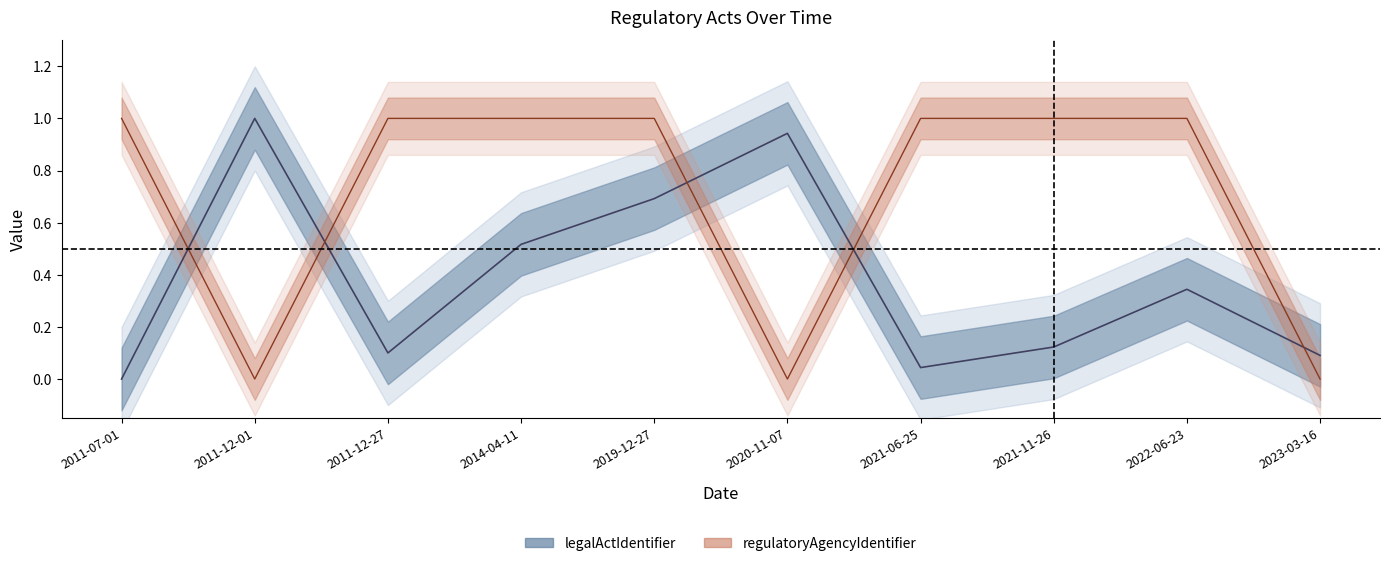

Which series ends up on top after the final intersection of regulatoryAgencyIdentifier and legalActIdentifier?

legalActIdentifier